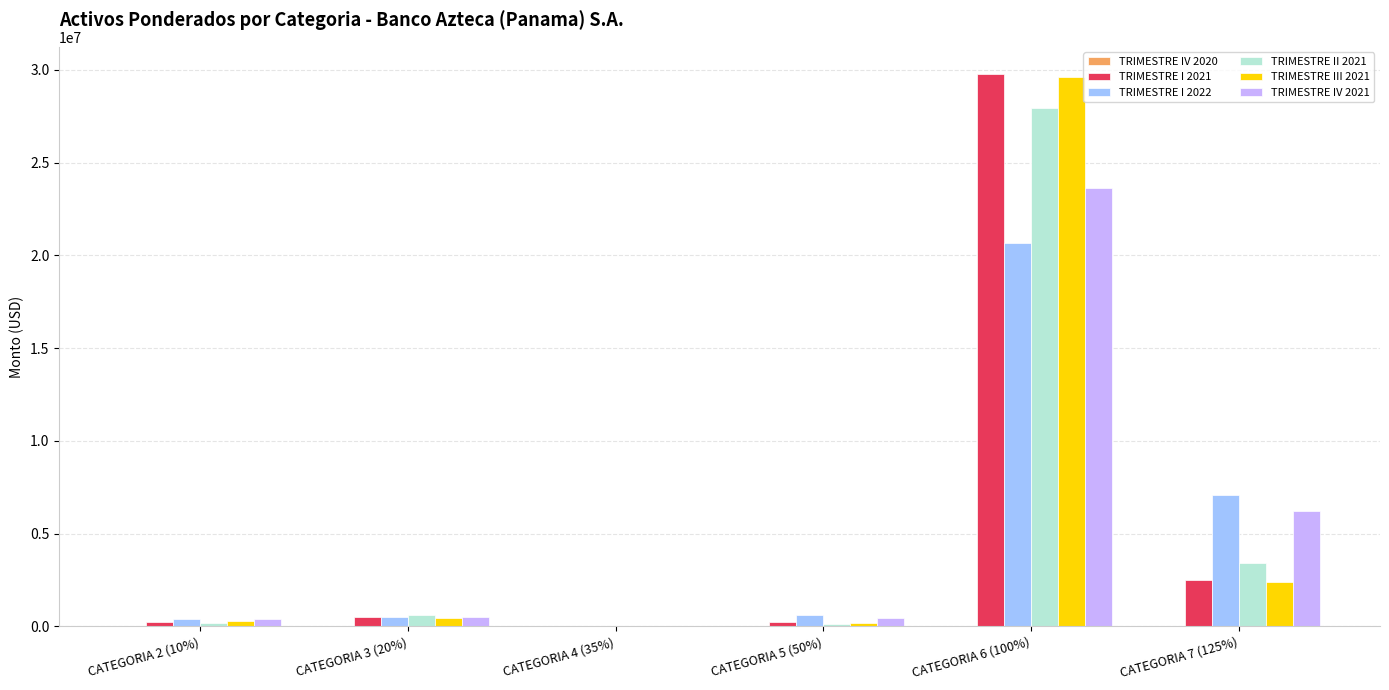

What is the difference between the TRIMESTRE III 2021 values at CATEGORIA 2 (10%) and CATEGORIA 7 (125%)?

2064443.9